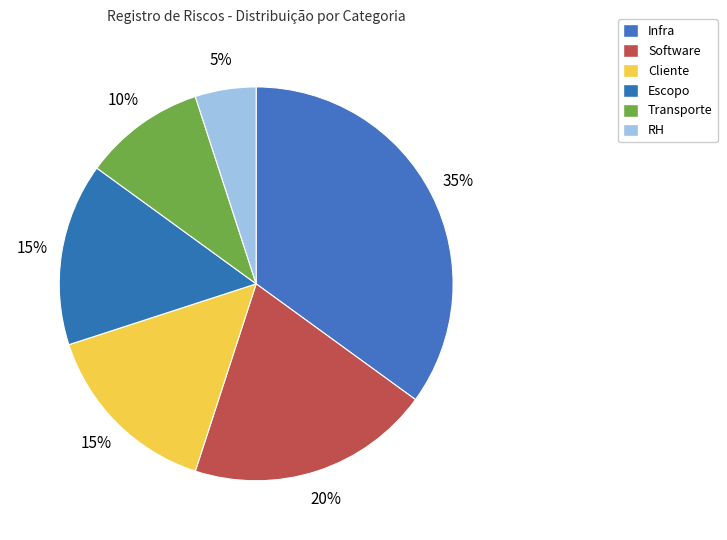

To the nearest percent, what is the difference between the largest and smallest slice percentages?

30%